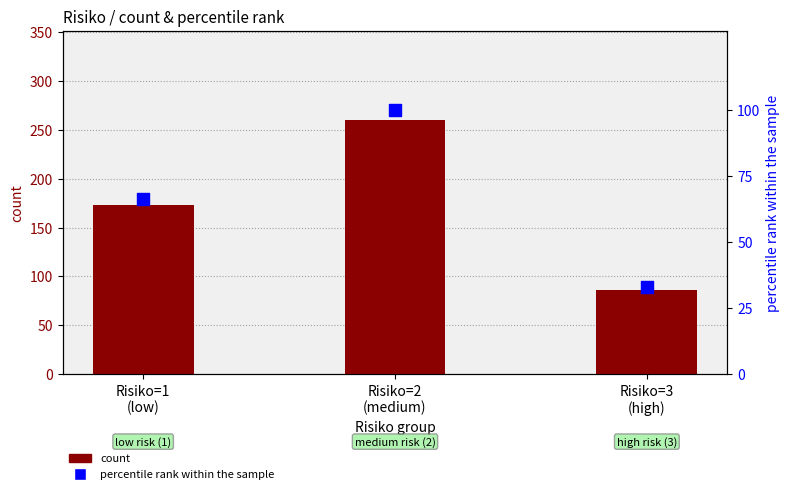

What is the total value across all series at Risiko=1
(low)?

239.5